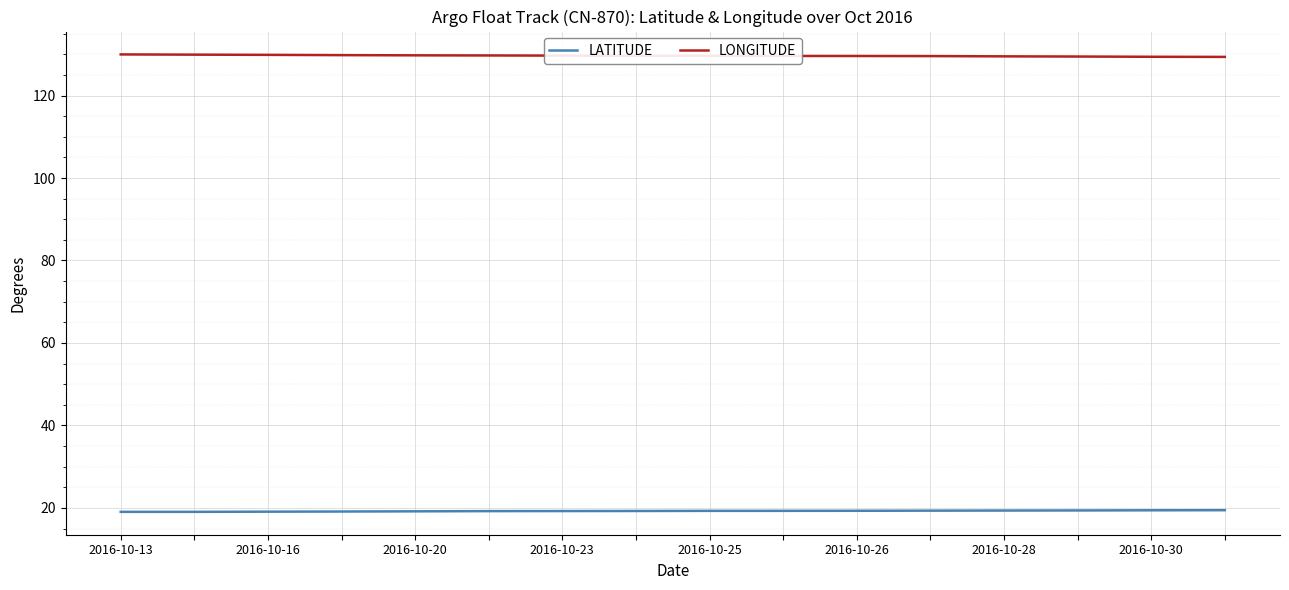

What is the highest value of the LONGITUDE series?

130.0